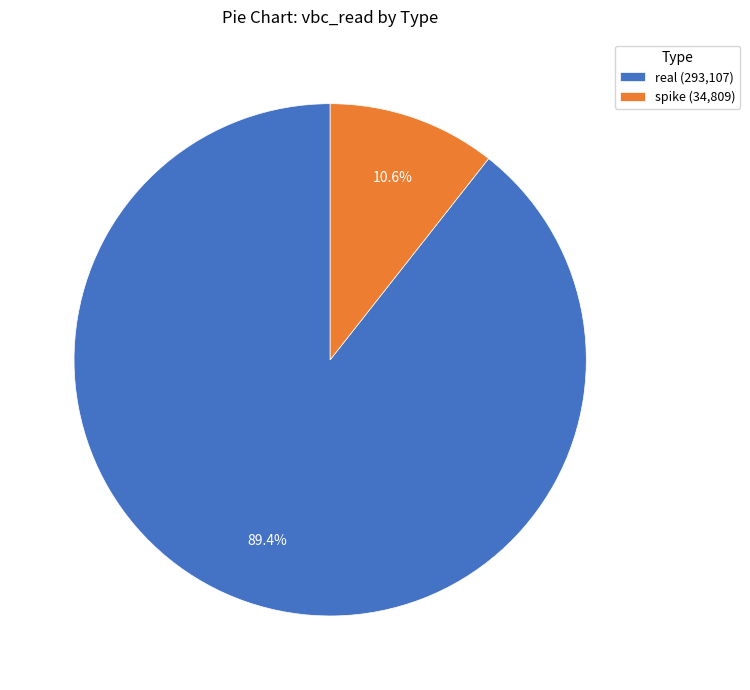

Between spike (34,809) and real (293,107), which is larger?

real (293,107)